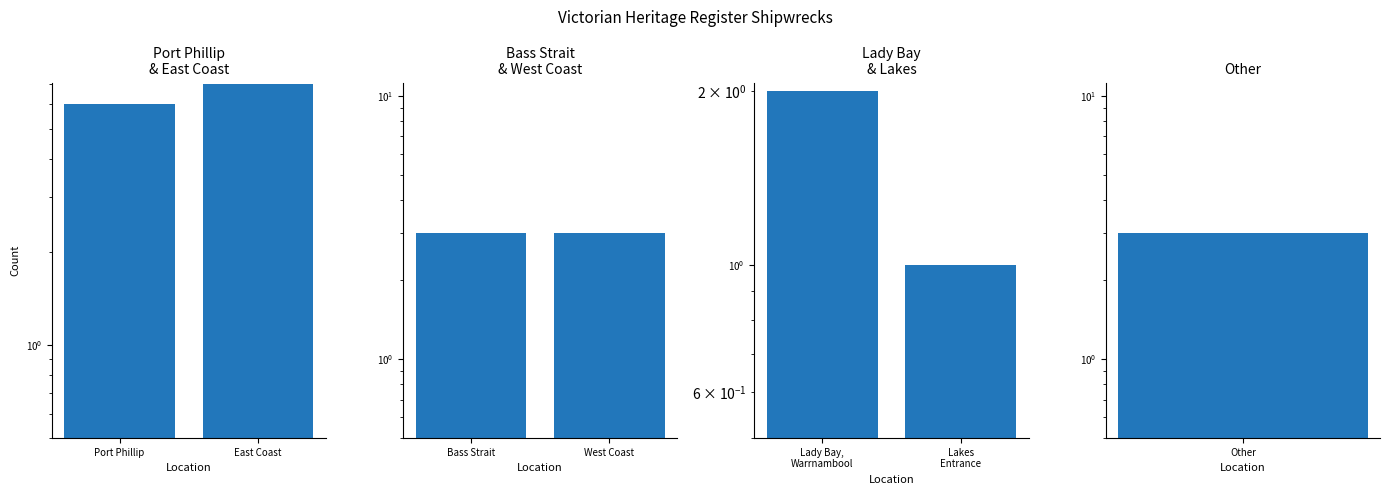

What is the difference between the maximum and minimum values in the Port Phillip
& East Coast series?

1